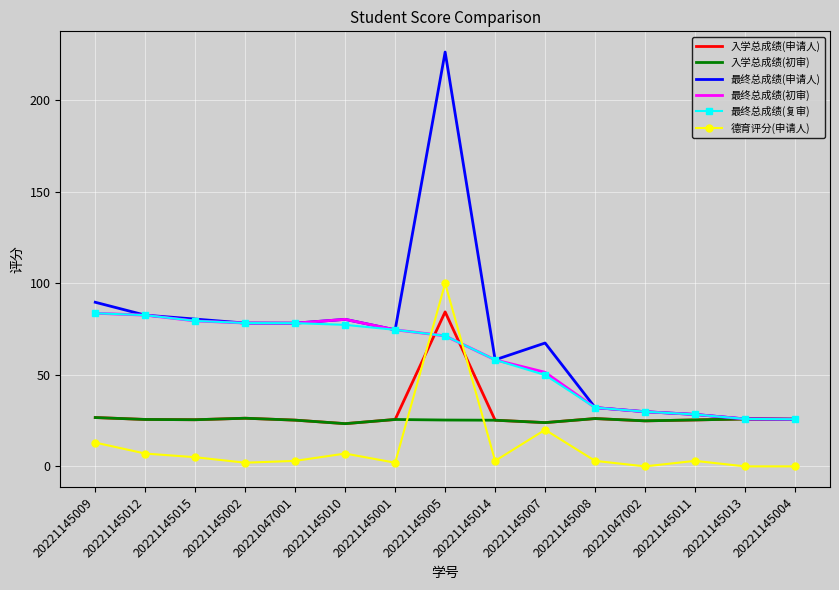

Where do 入学总成绩(申请人) and 德育评分(申请人) first cross each other?

20221145001 and 20221145005